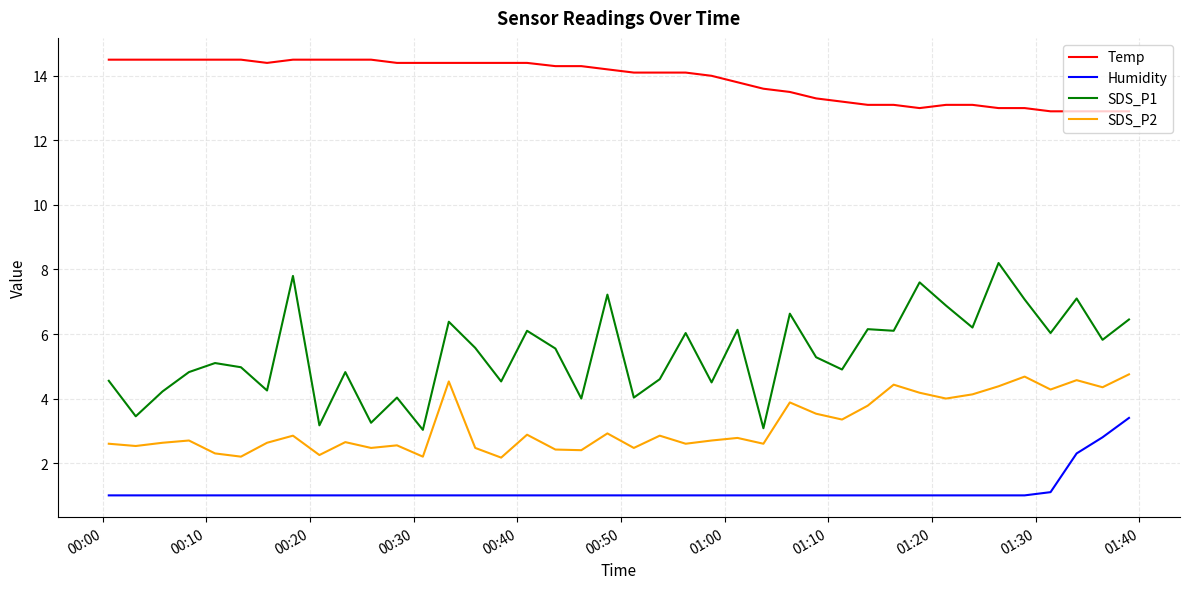

What is the smallest value displayed?

1.0